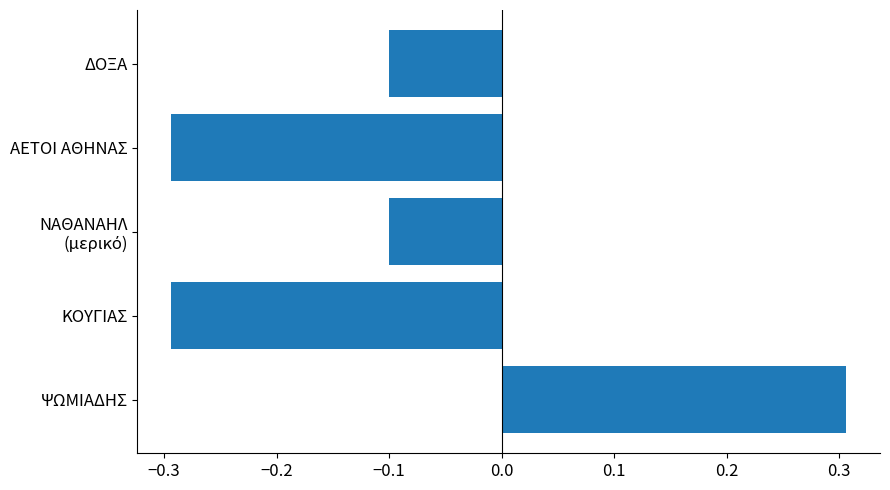

Does the chart contain any negative values?

Yes